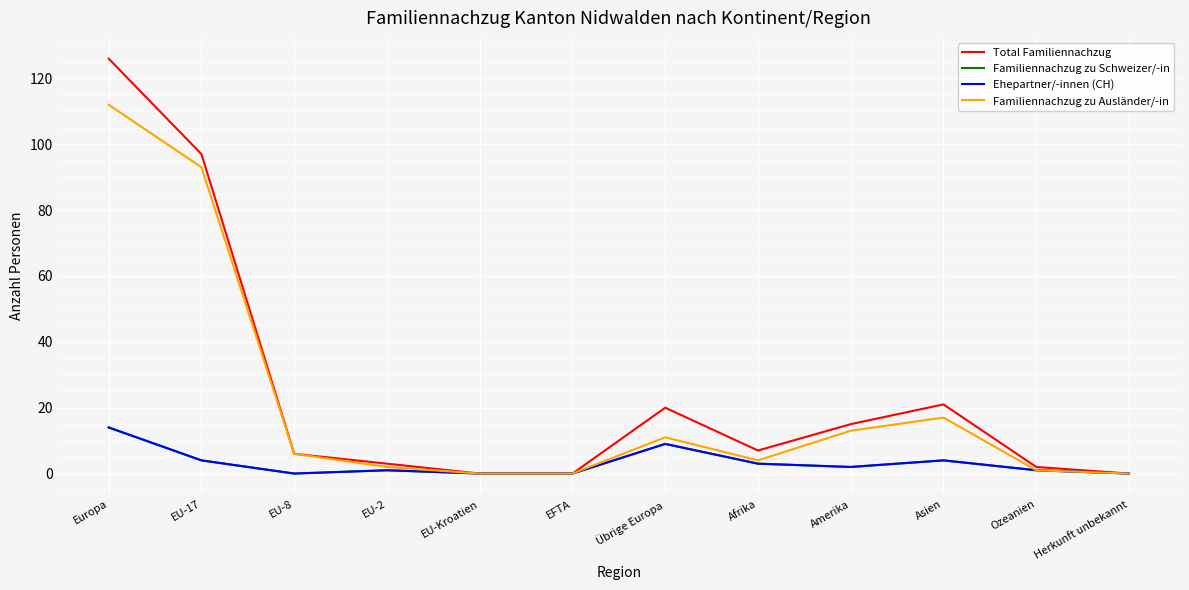

Is this an area chart (filled region under the line)?

No